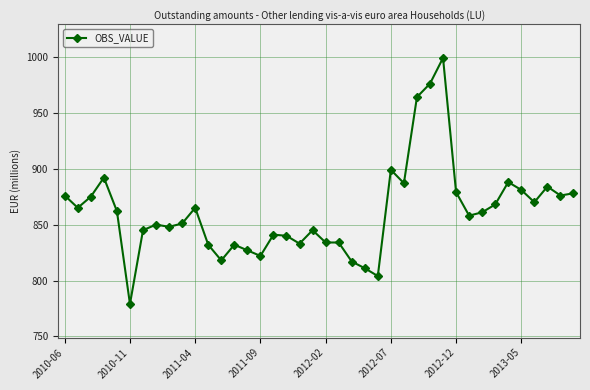

How many lines are shown in the chart?

1